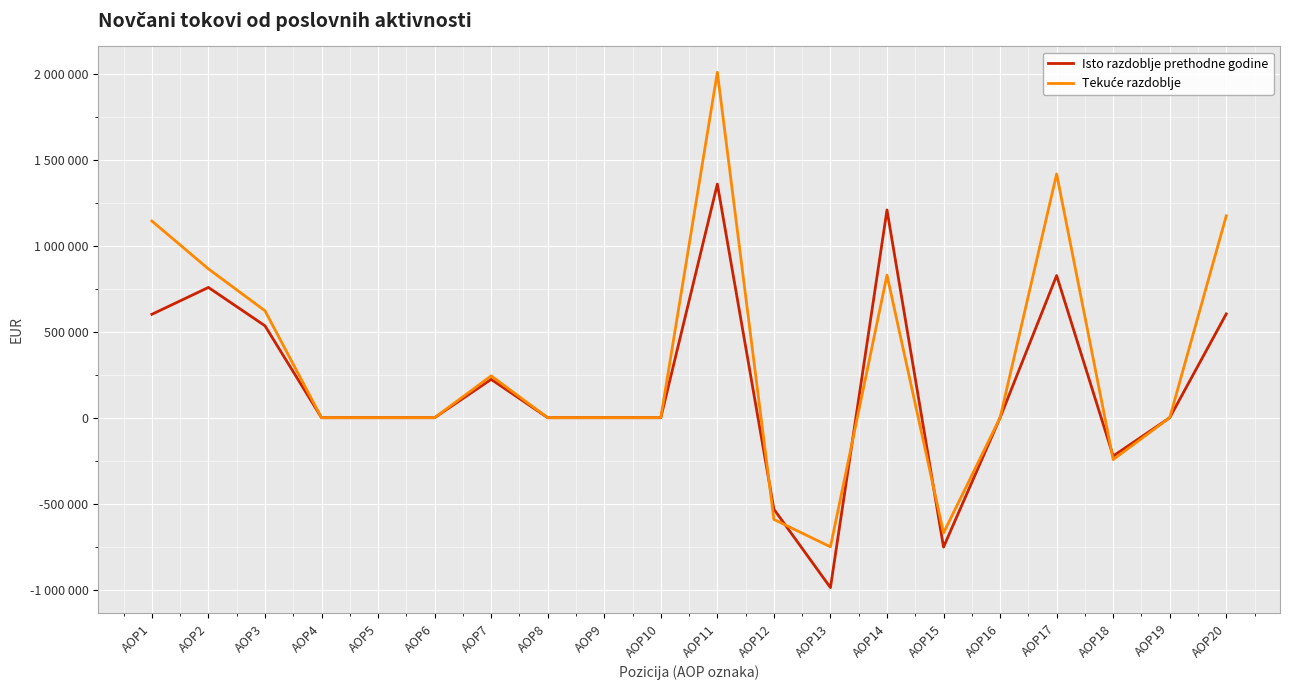

What is the total value across all series at AOP11?

3370897